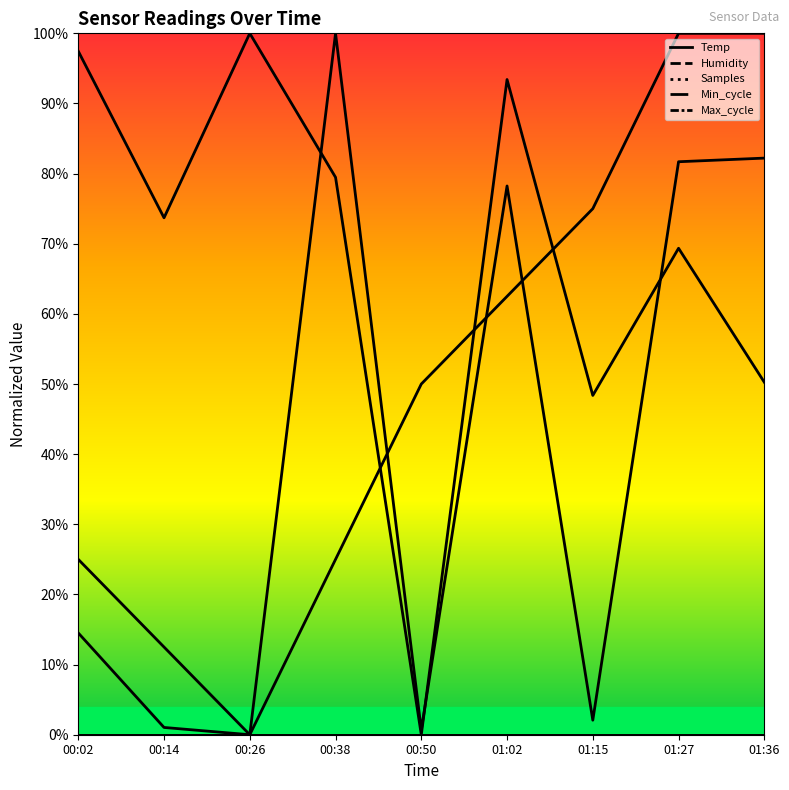

Where does the Samples series first go above 73?

00:02